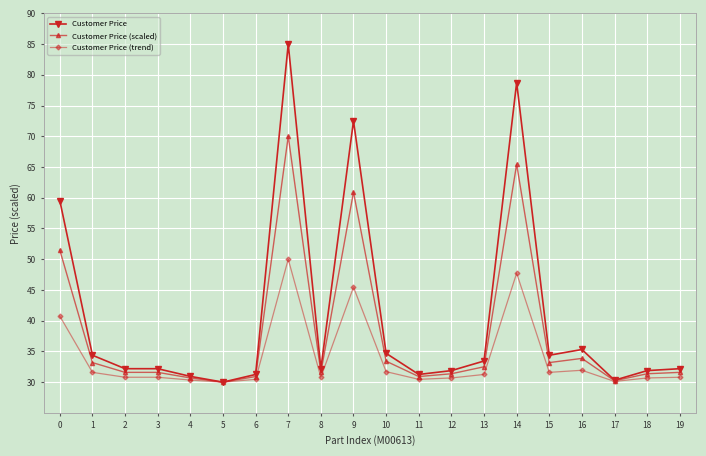

List the series in order of their peak value, lowest first.

Customer Price (trend), Customer Price (scaled), Customer Price